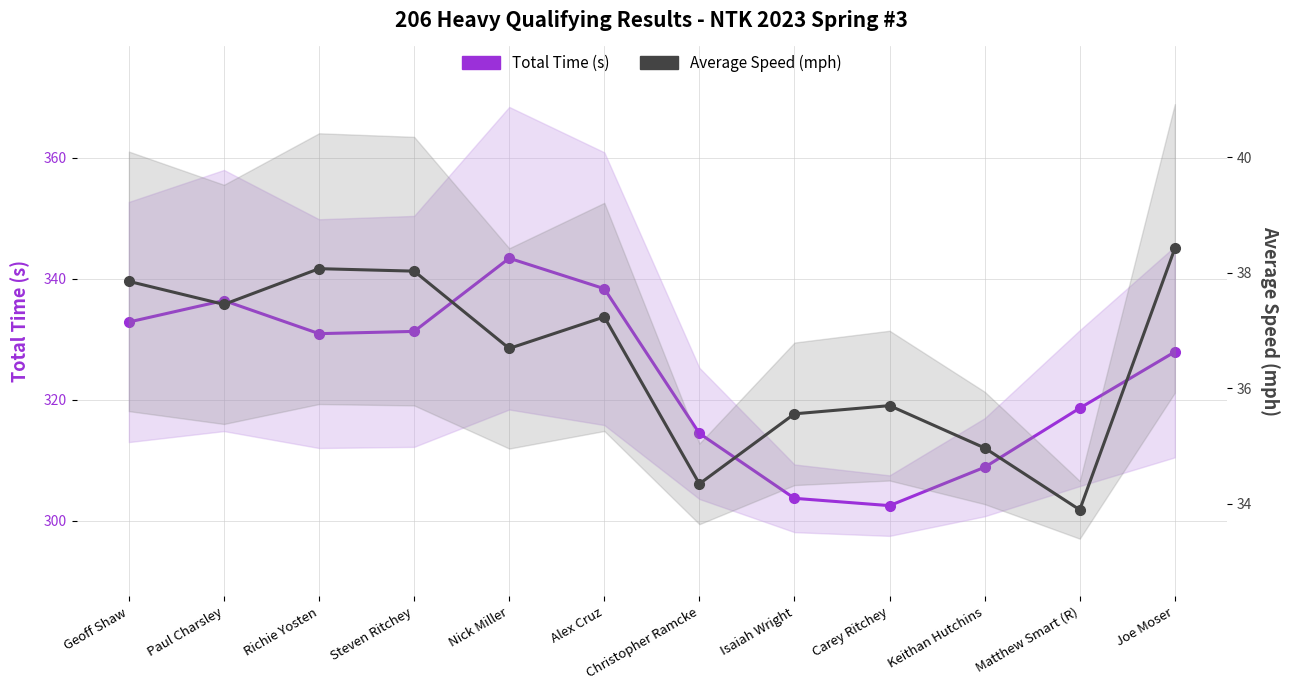

Does the chart have visible grid lines?

Yes